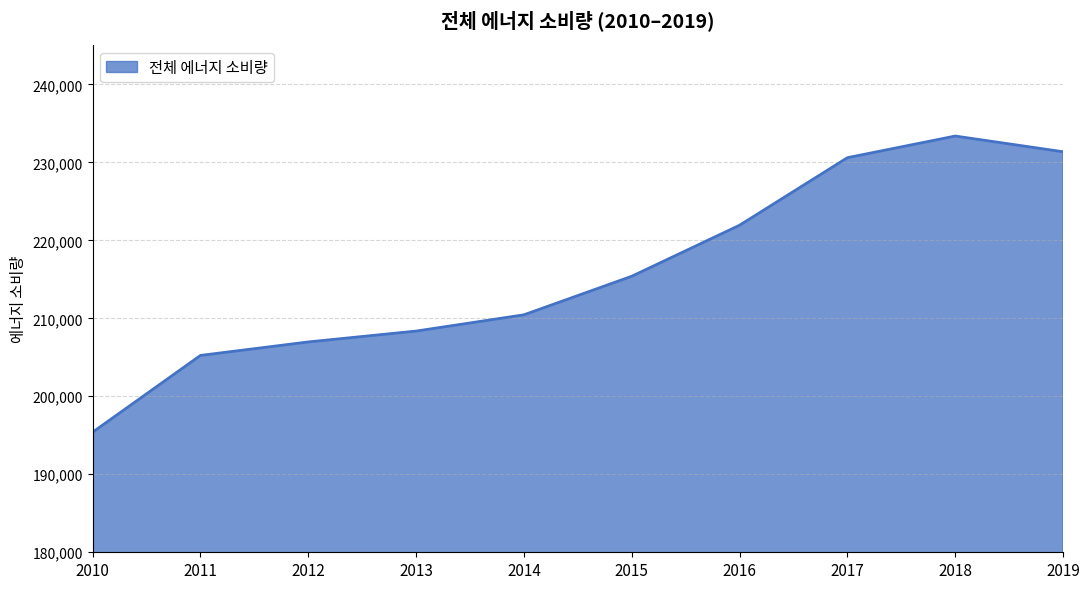

Which label corresponds to the largest value in the chart?

2018